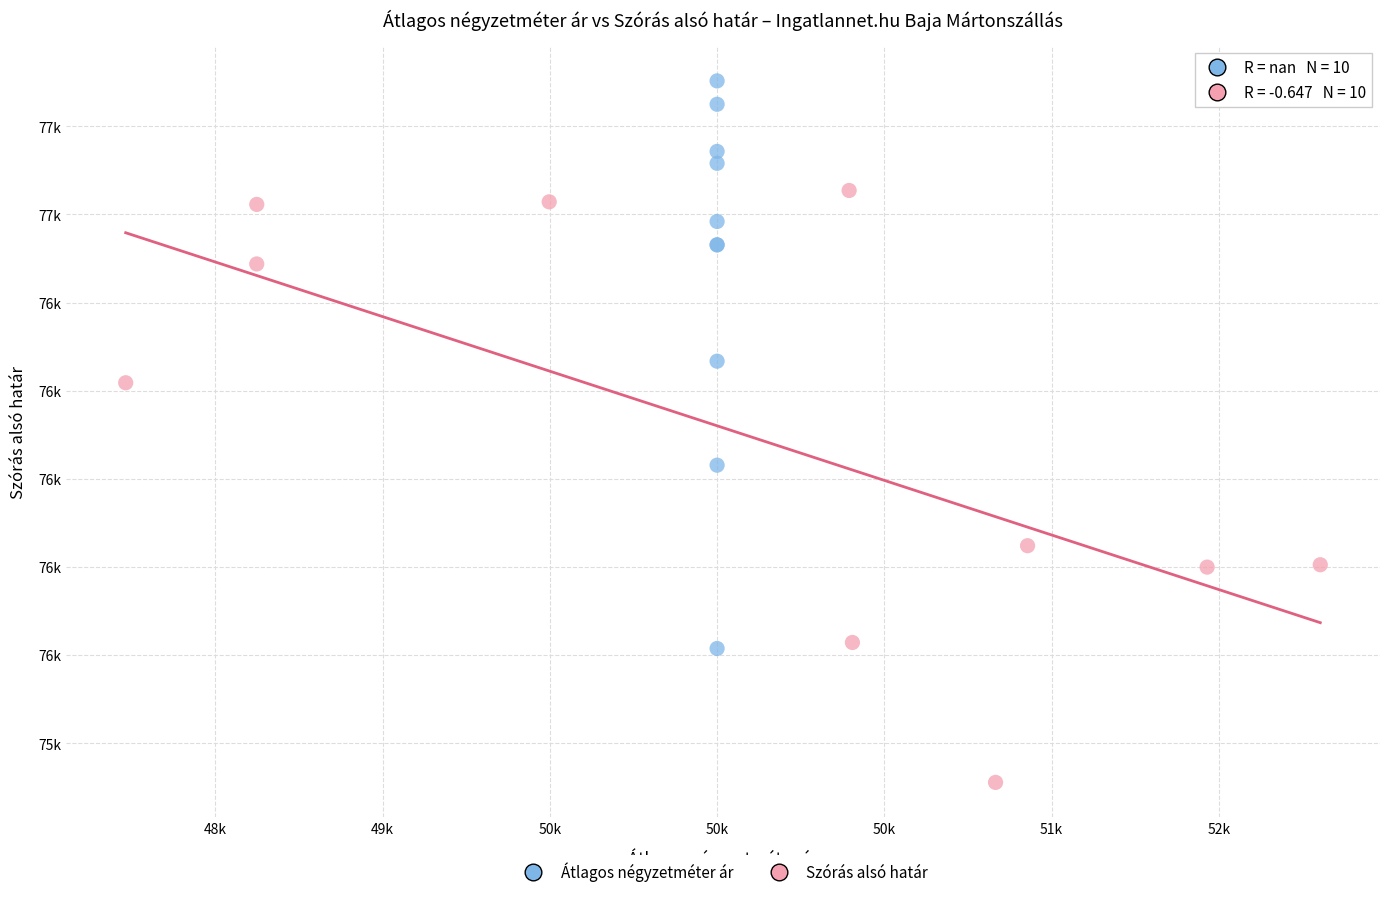

Which series has the widest spread of Y values?

Szórás alsó határ